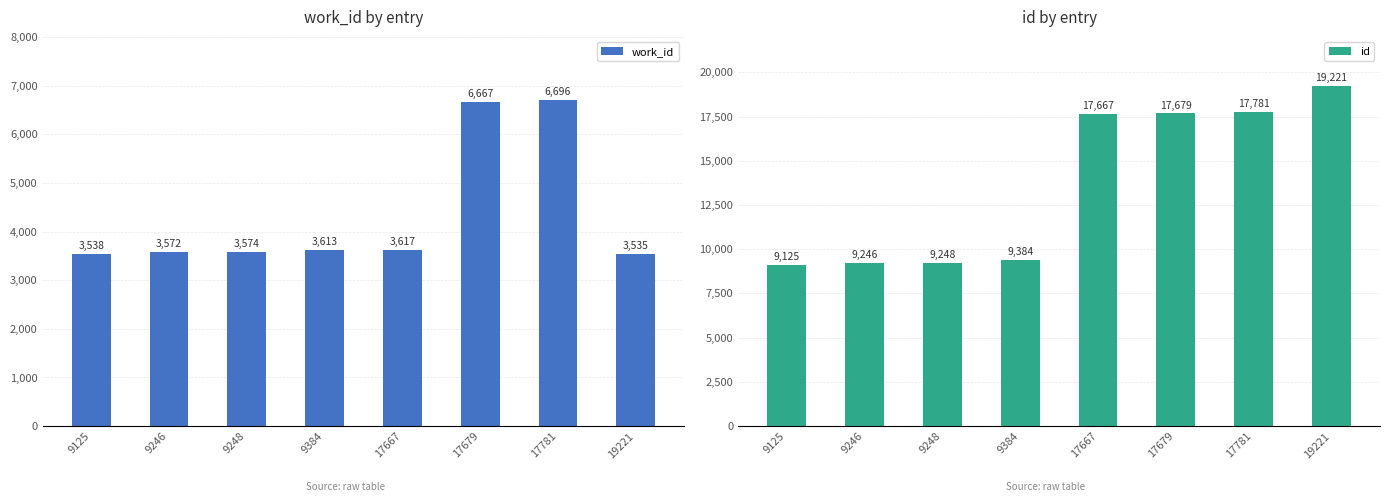

Which has a higher value, 17667 or 19221?

17667